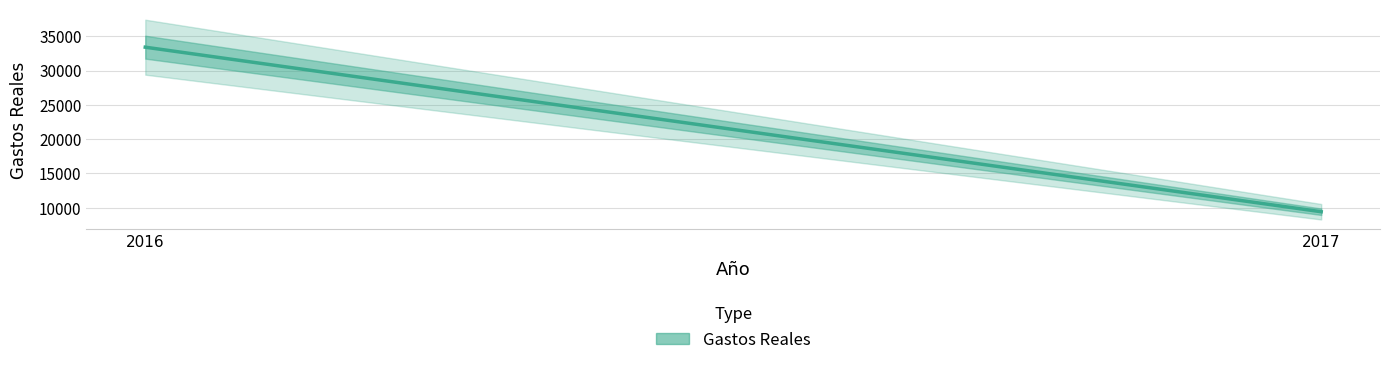

Rank the categories by value from highest to lowest.

2016, 2017